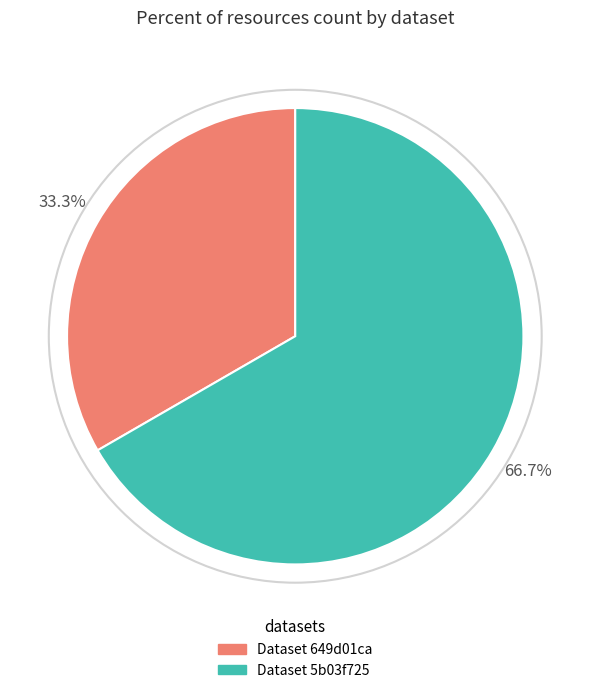

Approximately how many times larger is the value at Dataset 5b03f725 compared to Dataset 649d01ca?

2.0